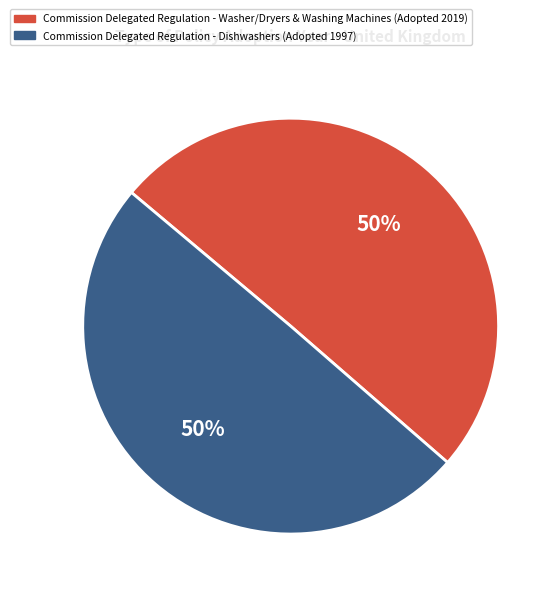

How many slices are in this pie chart?

2